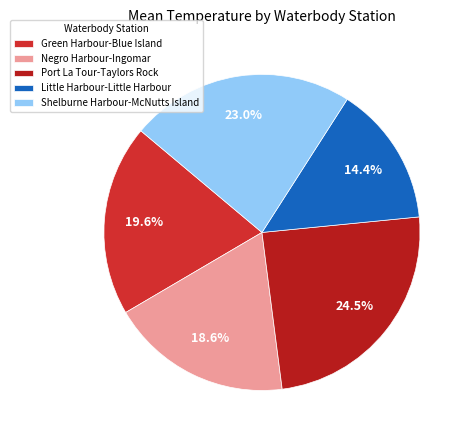

The Shelburne Harbour-McNutts Island slice represents 23% of the pie. True or false?

True